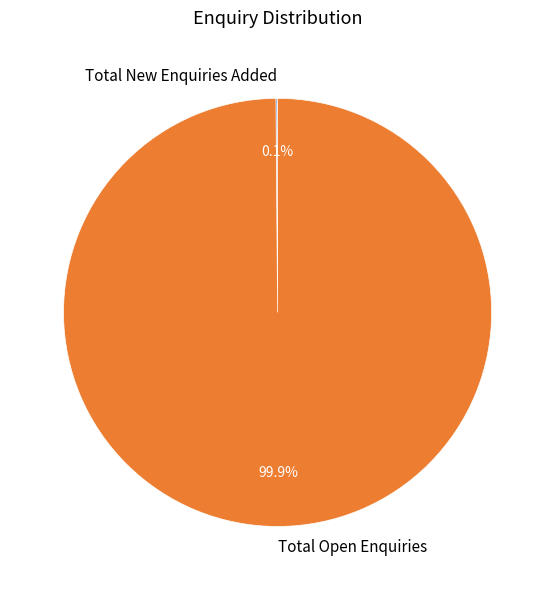

Which slice is the largest?

Total Open Enquiries